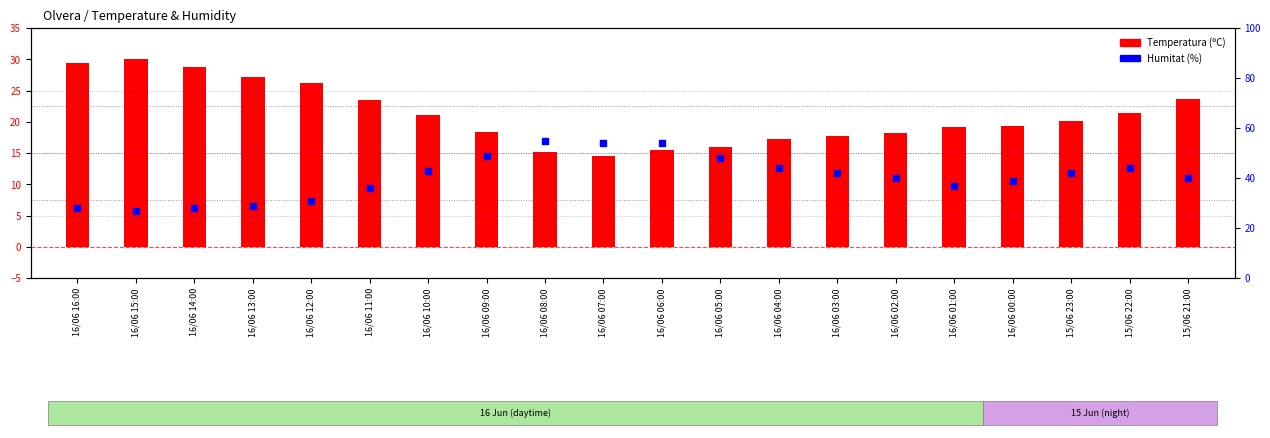

At how many categories does at least one series exceed 21?

20